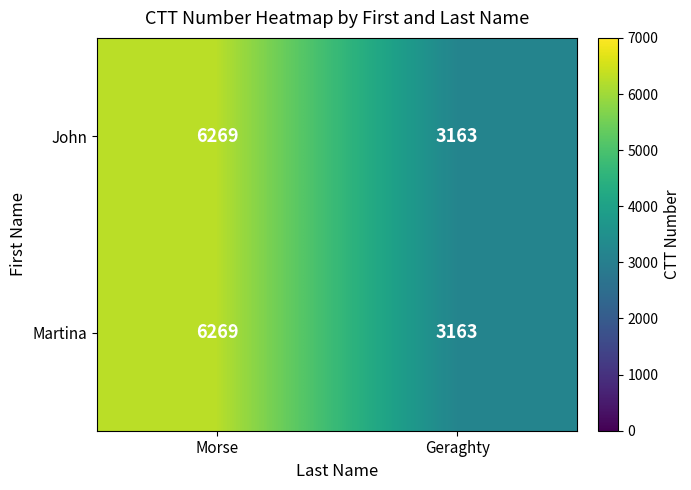

At how many categories does at least one series exceed 3168?

1